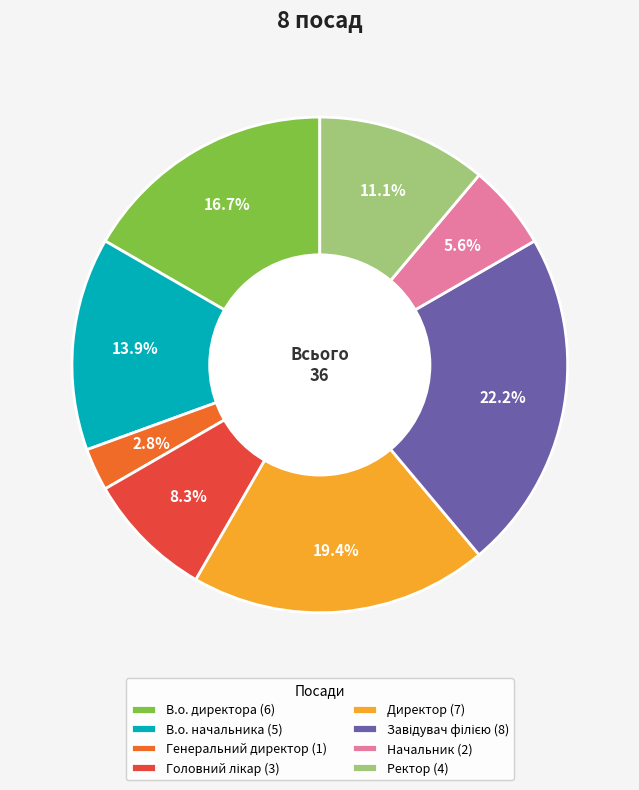

Which has a higher value, Начальник (2) or Директор (7)?

Директор (7)